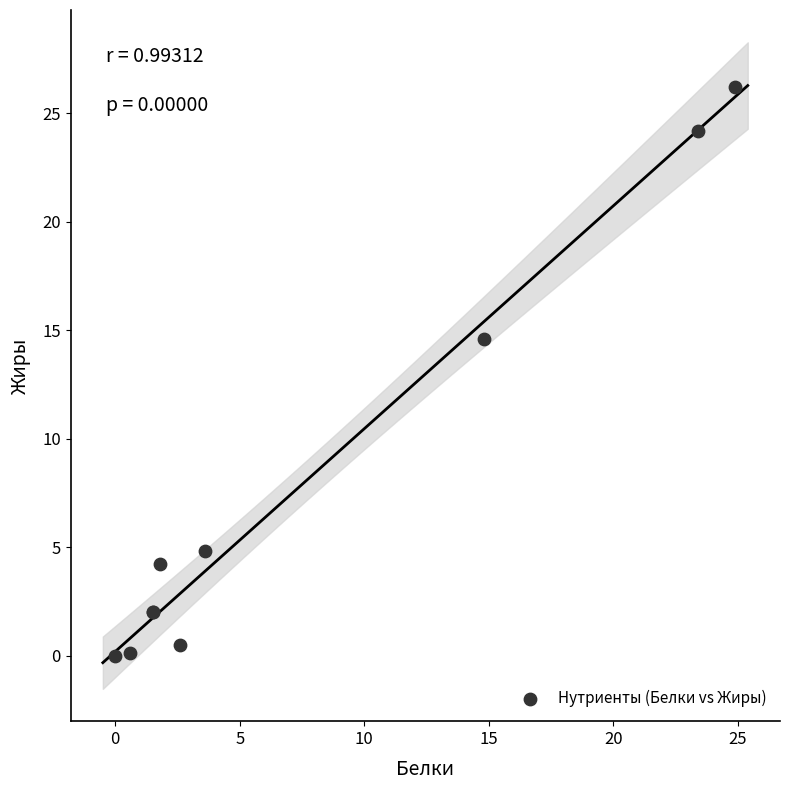

What Y value in the scatter plot is closest to 13?

14.6